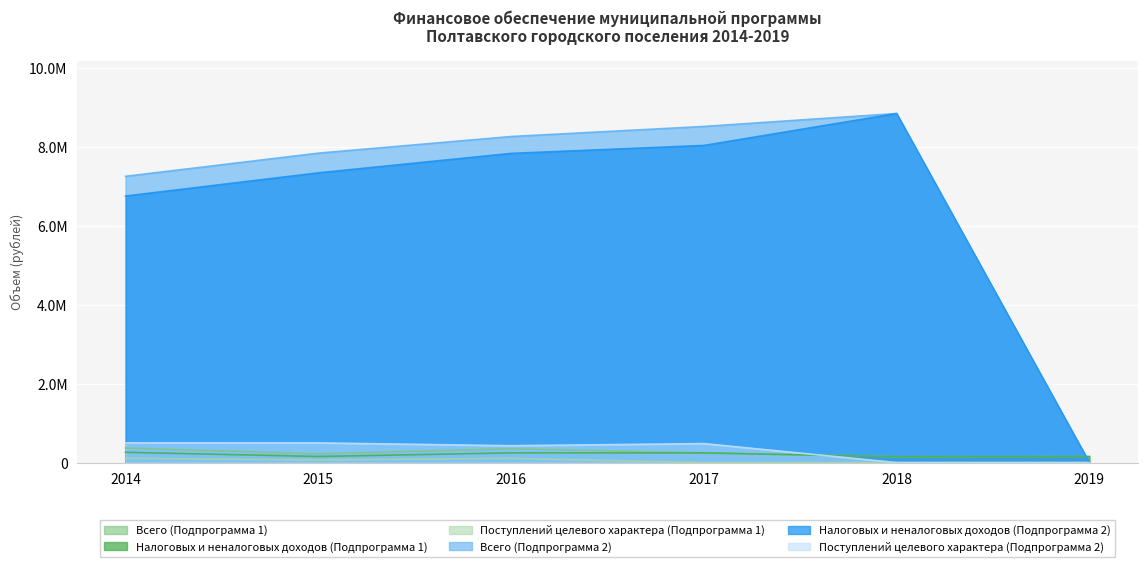

What is the sum of all Всего (Подпрограмма 1) values?

1491434.0